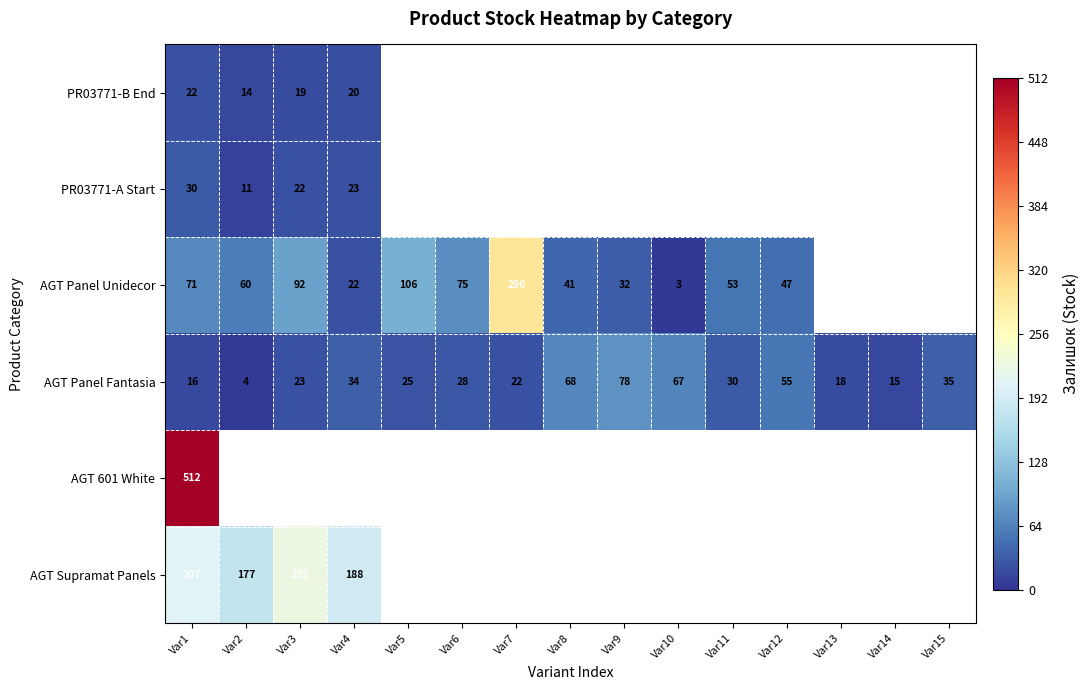

What value does the AGT Panel Fantasia series have at Var15?

35